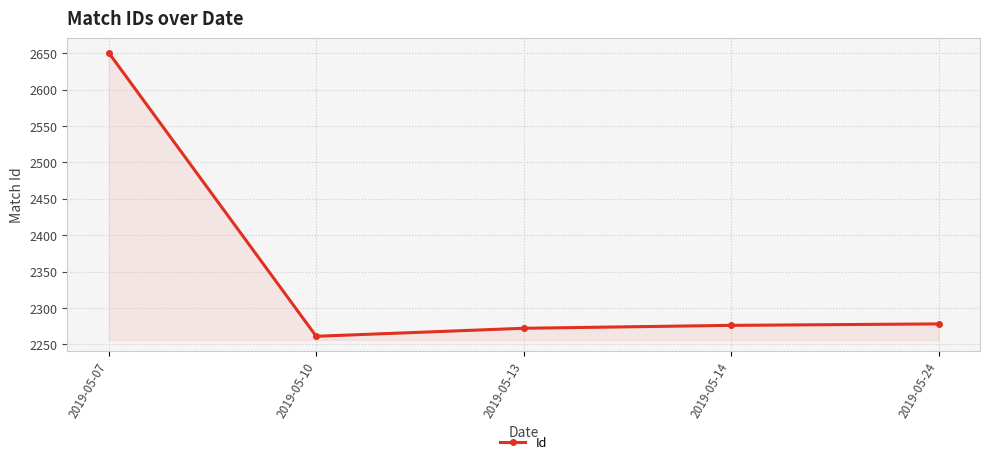

The value at 2019-05-14 is 797.8. True or false?

False